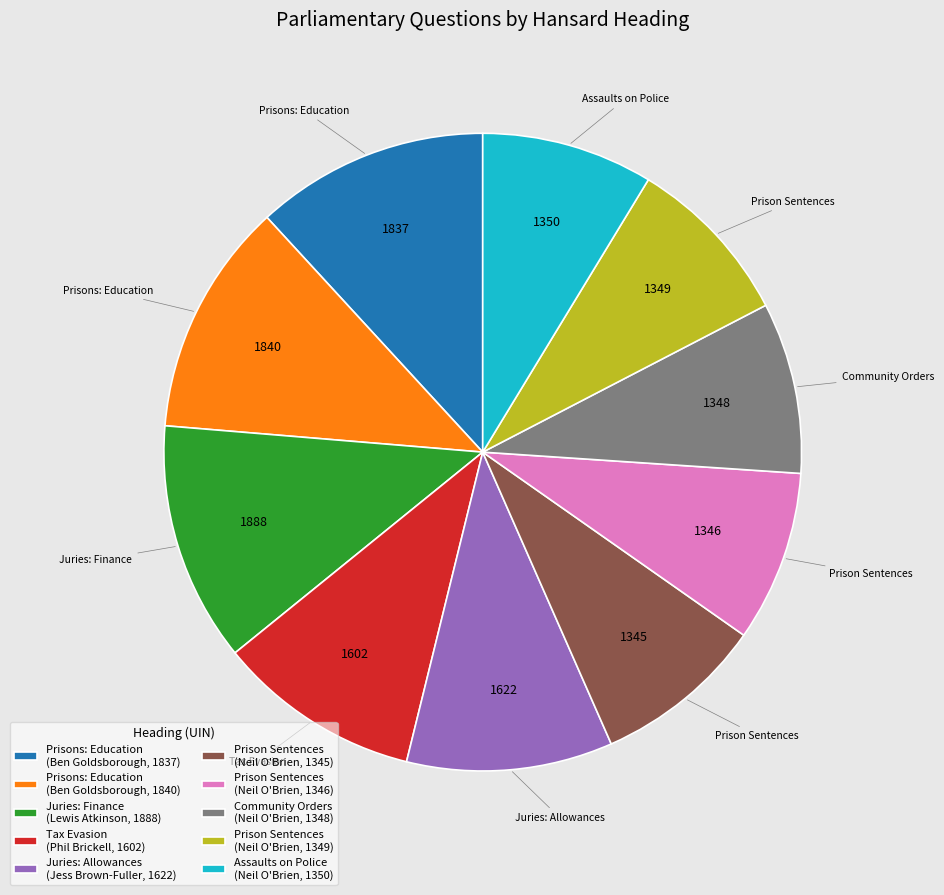

Does Community Orders (Neil O'Brien, 1348) account for over 50% of the chart?

No